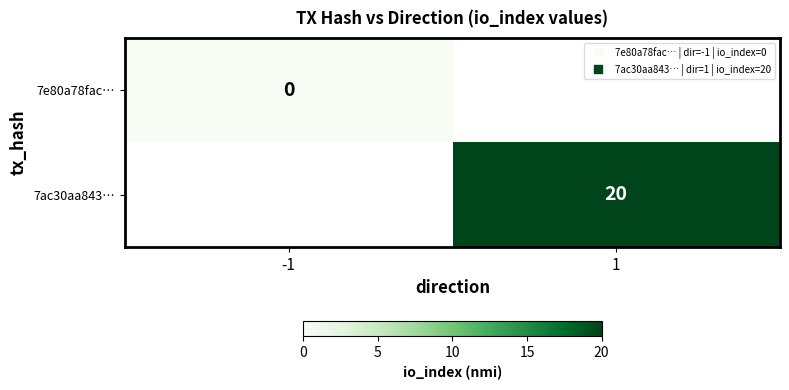

Which label corresponds to the smallest value in the chart?

-1